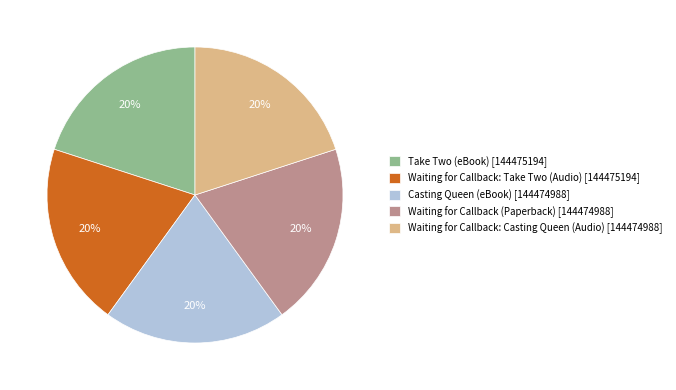

Is the sum of Casting Queen (eBook) and Take Two (eBook) greater than half?

No